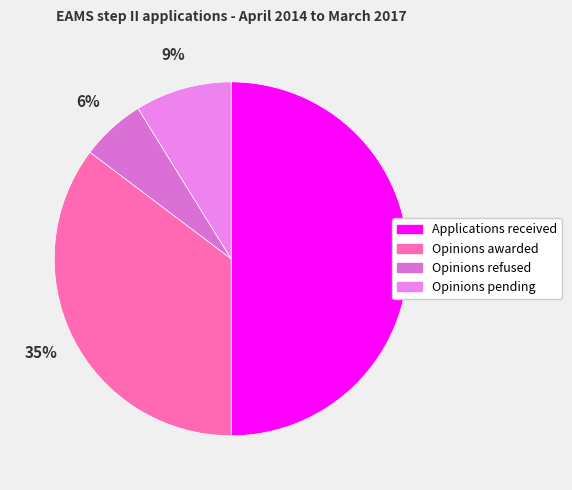

To the nearest percent, what portion does Applications received represent?

50%